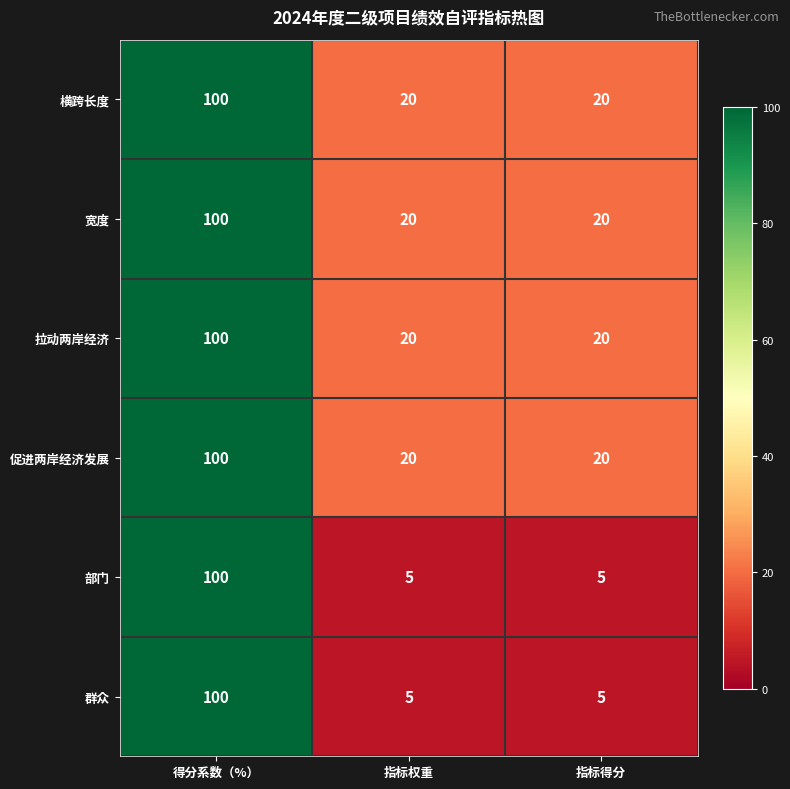

Which label corresponds to the largest value in the chart?

得分系数（%）